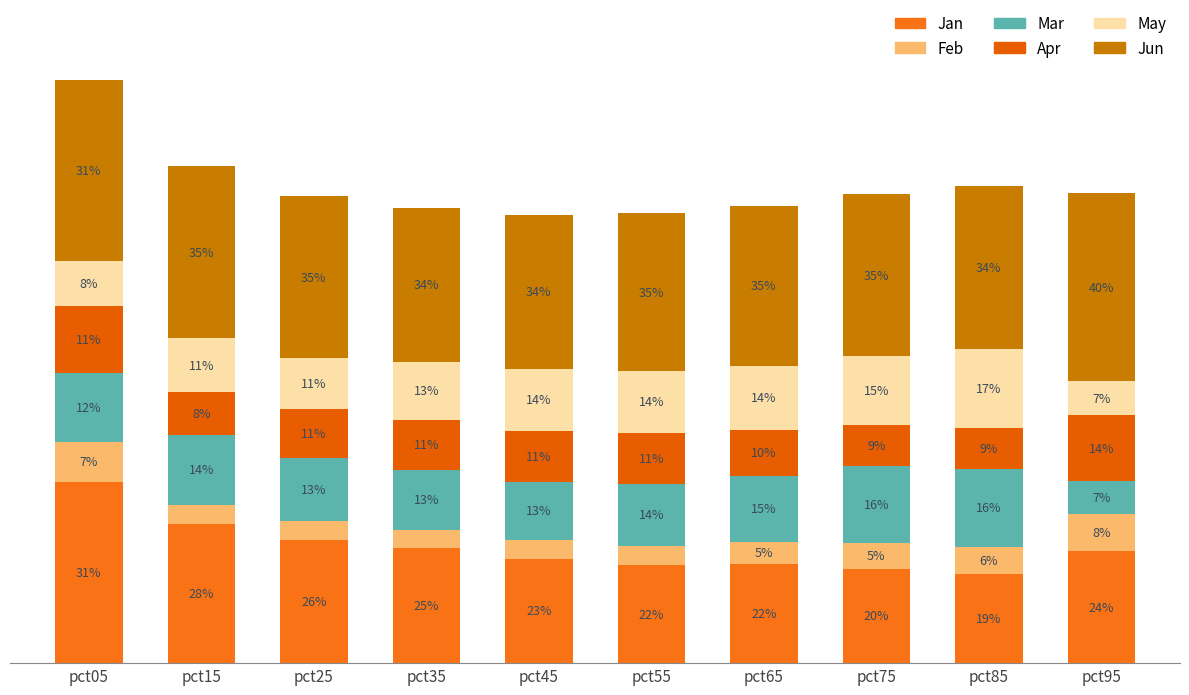

Are the bars horizontal?

No